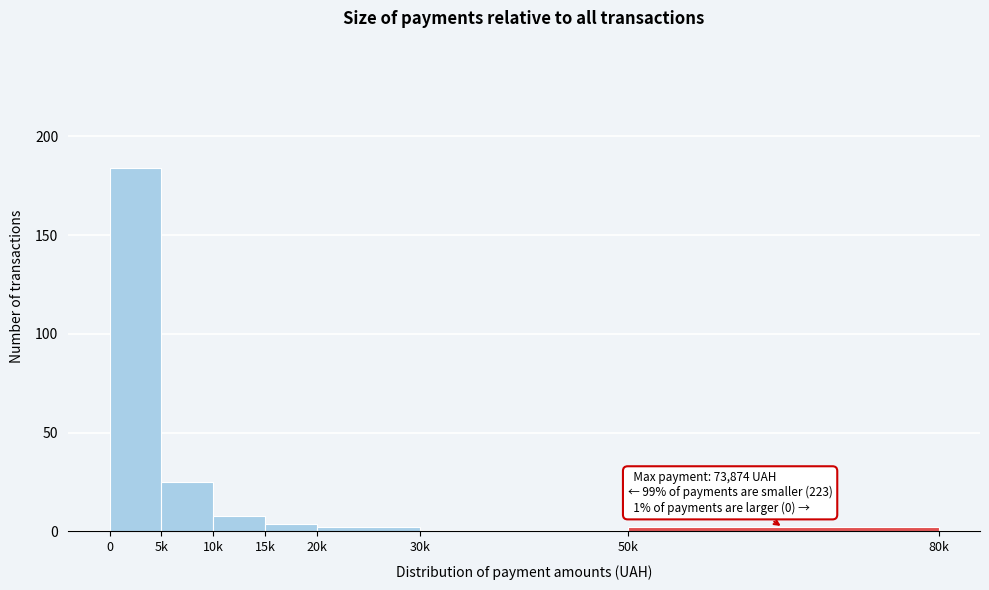

Reading left to right, extract all data points from this chart.

0=184	5k=25	10k=8	15k=4	20k=2	30k=0	50k=2